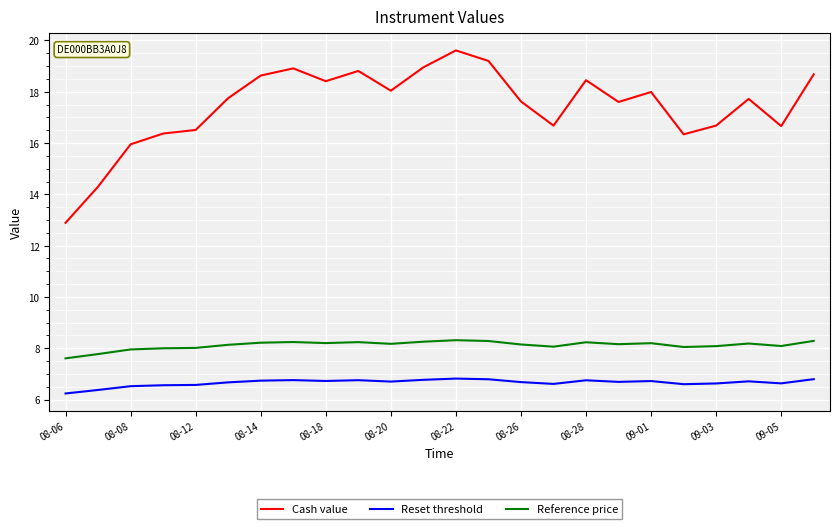

What is the difference between the second highest and second lowest values in the Reference price series?

0.5